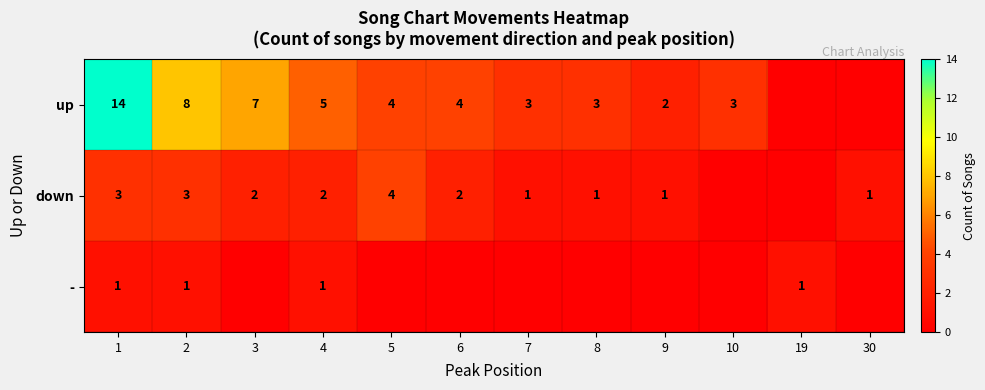

Is it true that down equals 0 at 8?

False